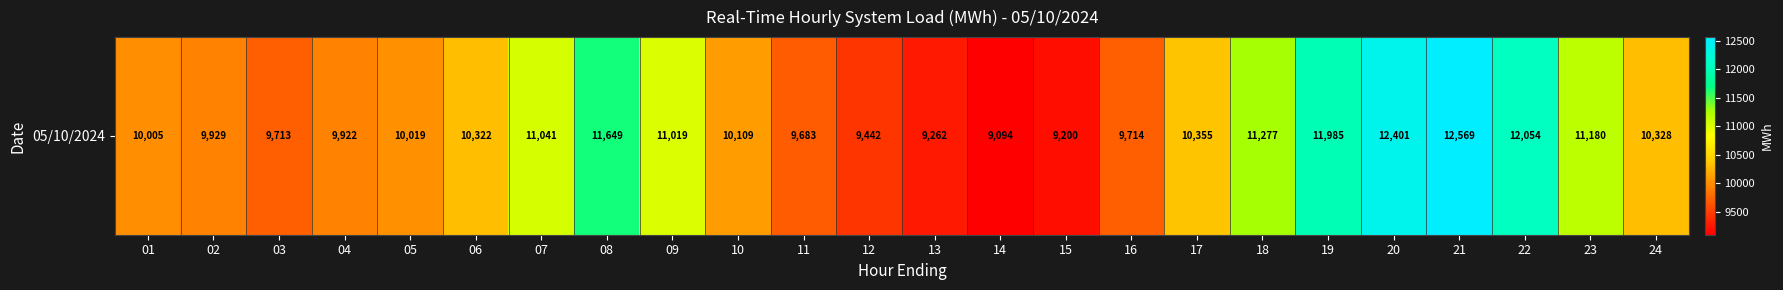

What is the difference between the maximum and minimum values?

3475.3